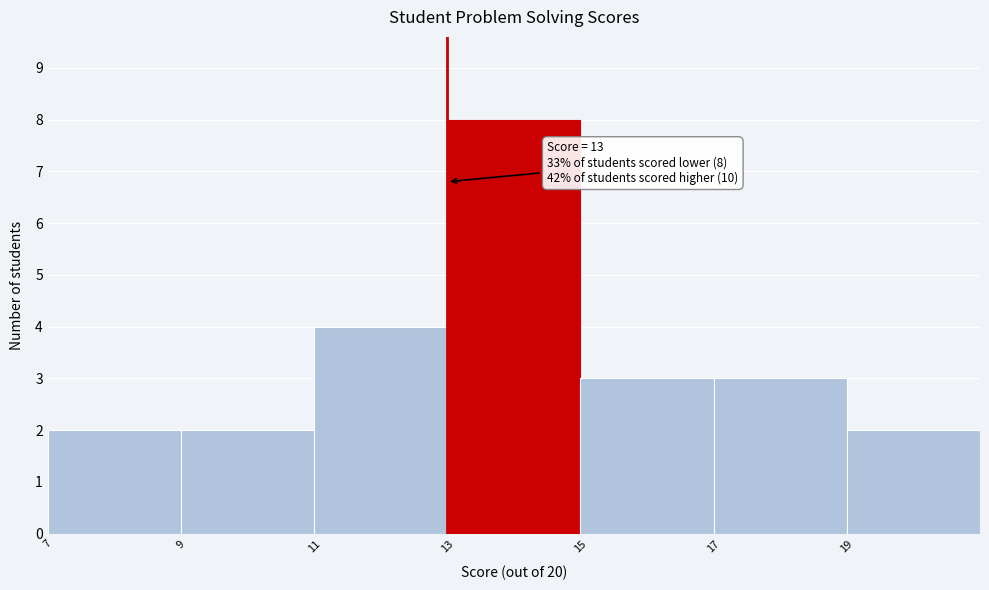

Which range on the x-axis has the tallest bar?

13 to 15